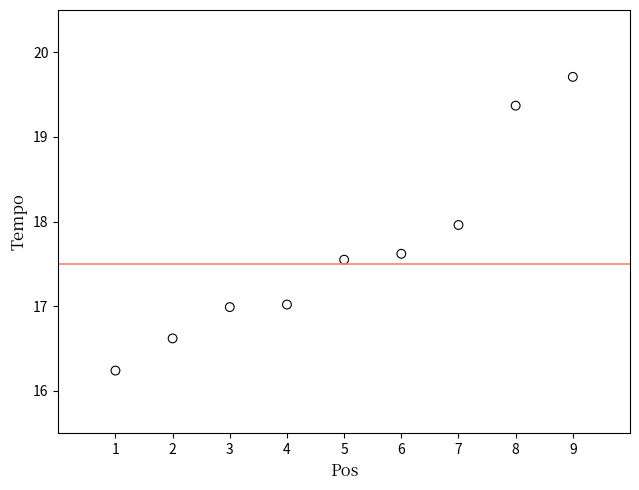

What is the average Y value?

17.7